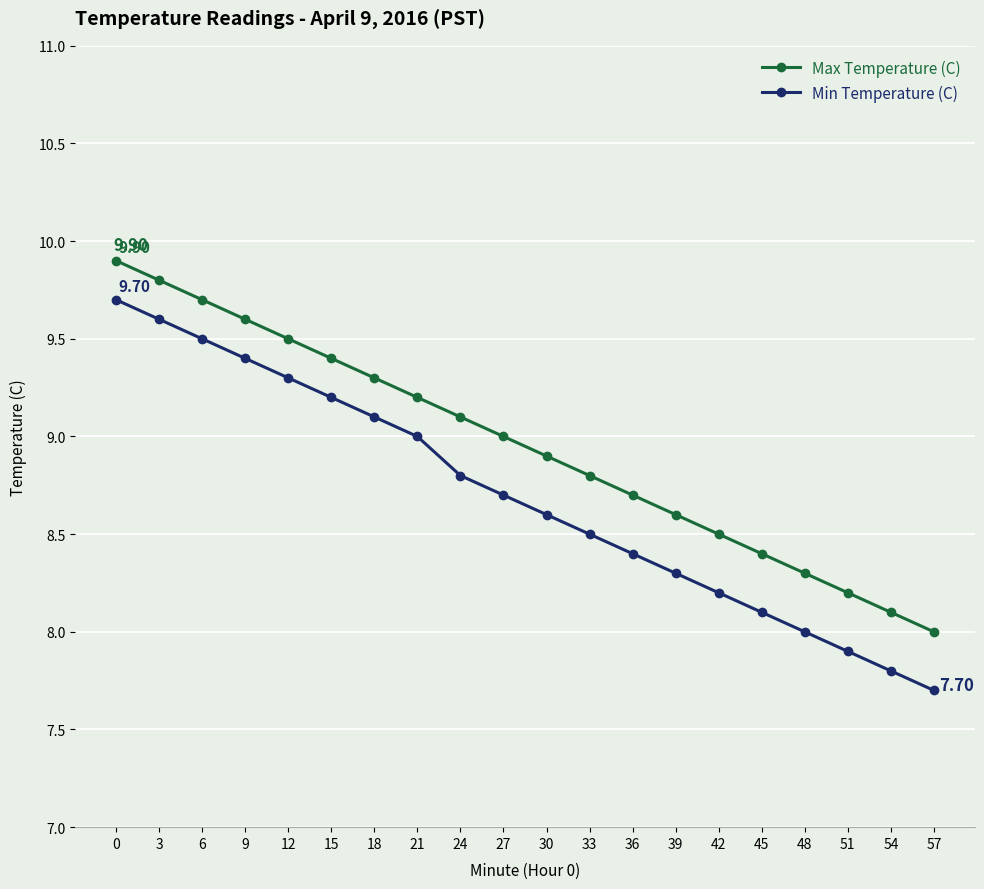

The Min Temperature (C) series shows 9.7 at 0. True or false?

True